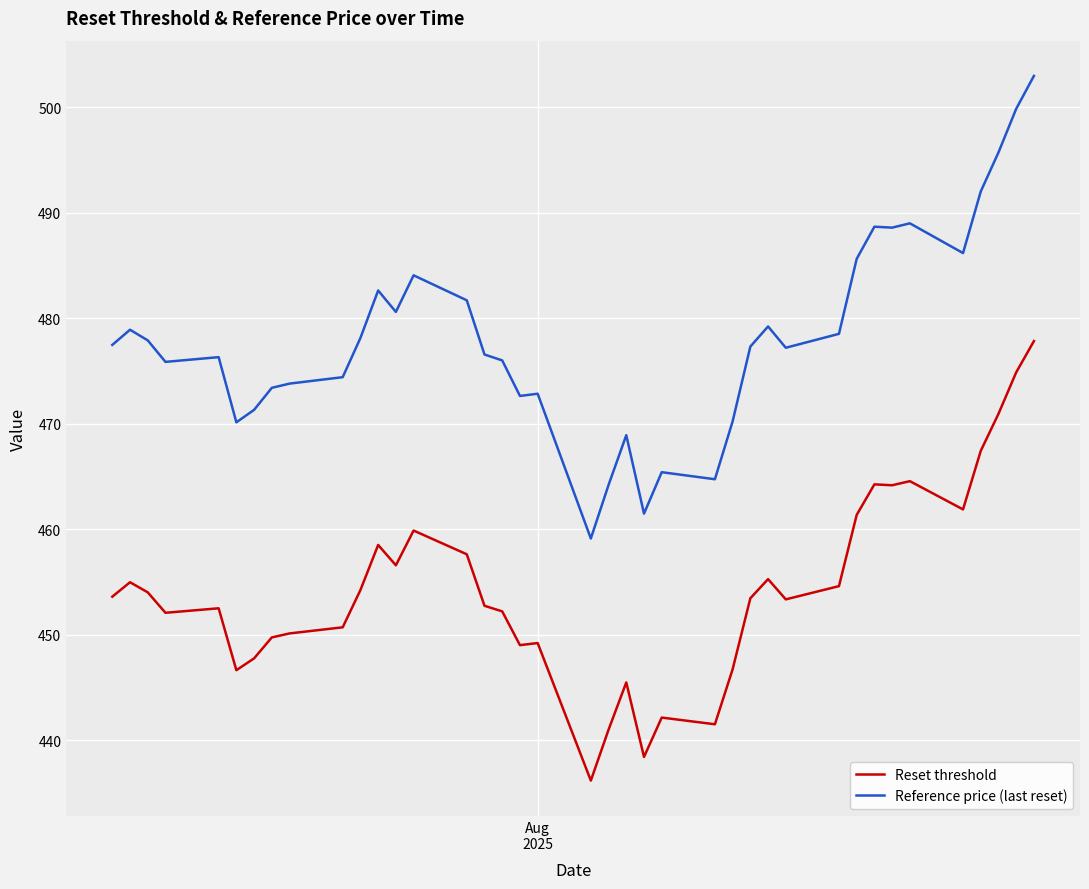

Which series has the largest total across all categories?

Reference price (last reset)